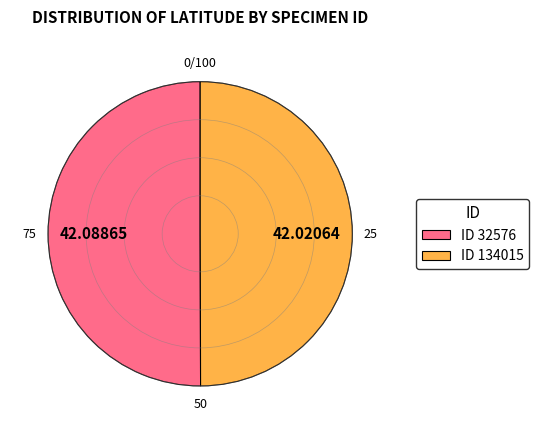

Do ID 134015 and ID 32576 together represent more than half of the pie?

Yes